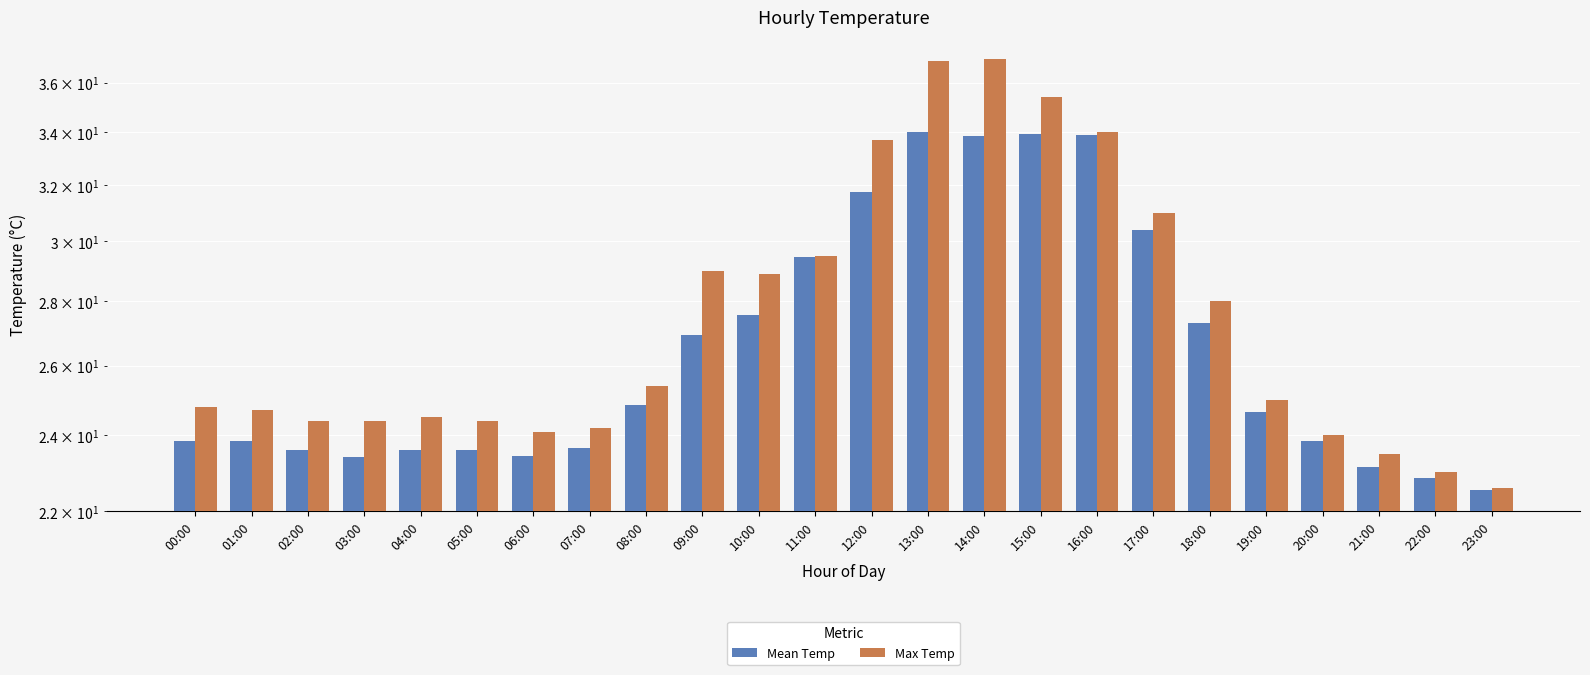

What is the spread (max minus min) of values at 06:00?

0.7